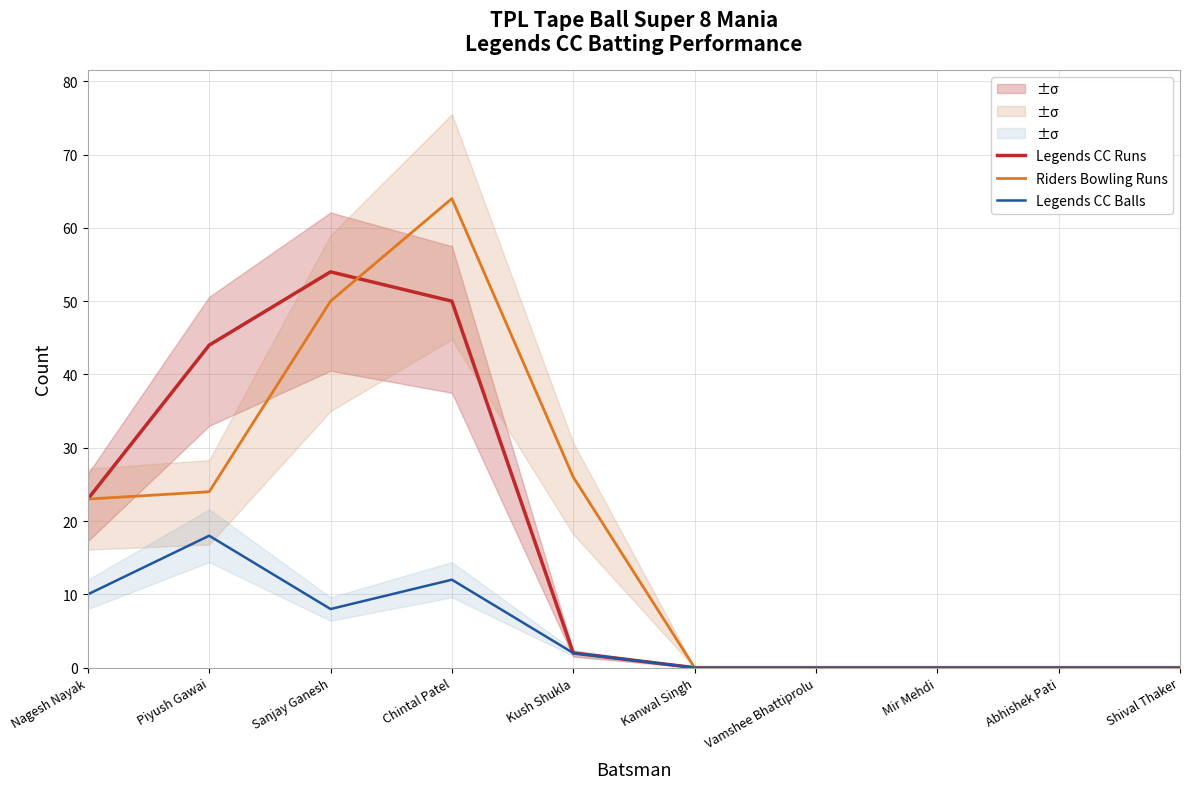

Which series has the largest total across all categories?

Riders Bowling Runs